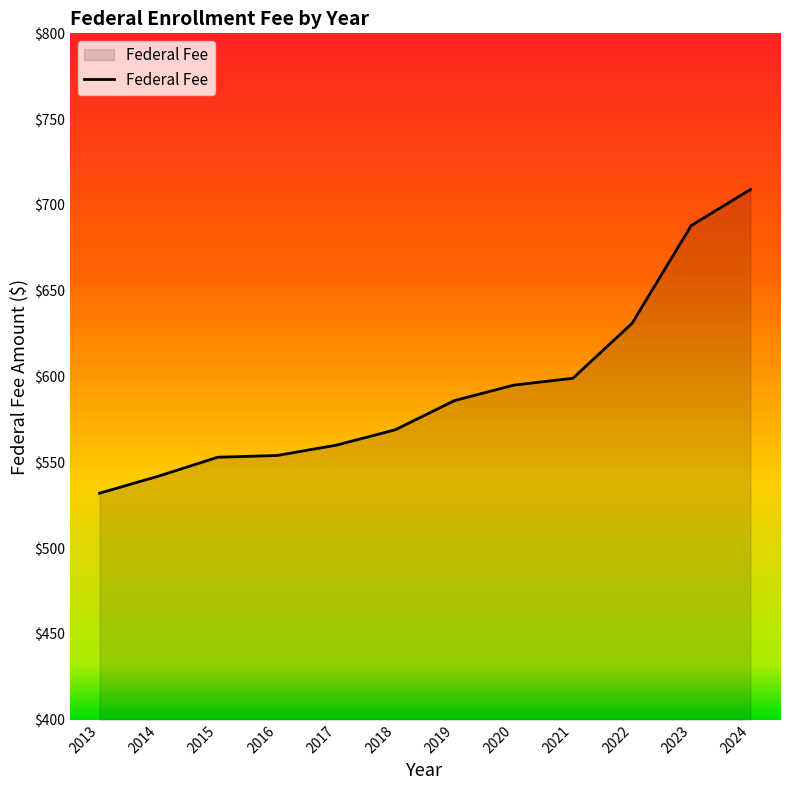

Where is the data nearest to the value 620?

2022